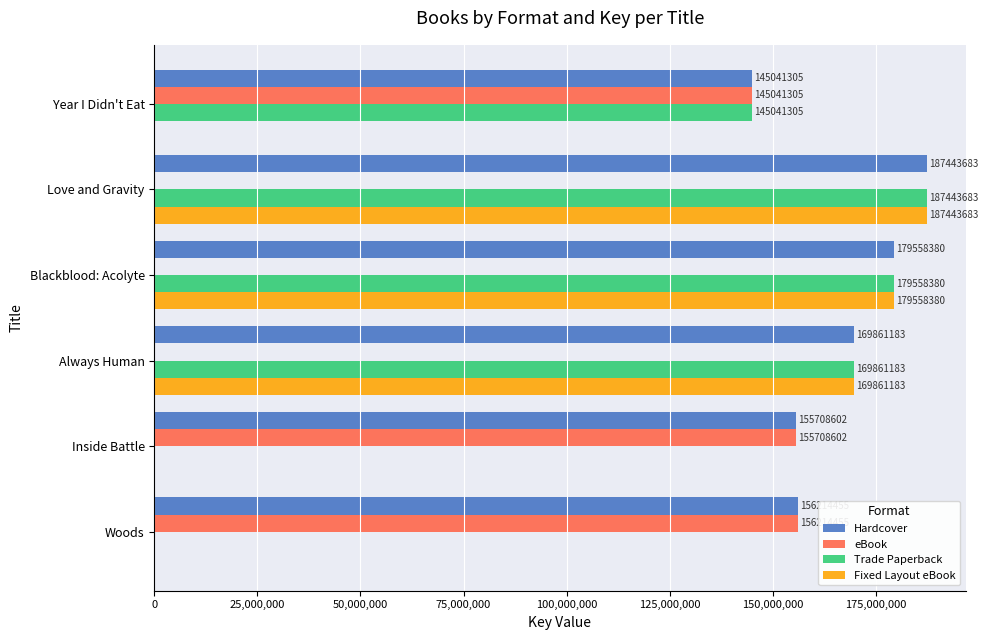

What is the sum of the Fixed Layout eBook values at Love and Gravity and Year I Didn't Eat?

187443683